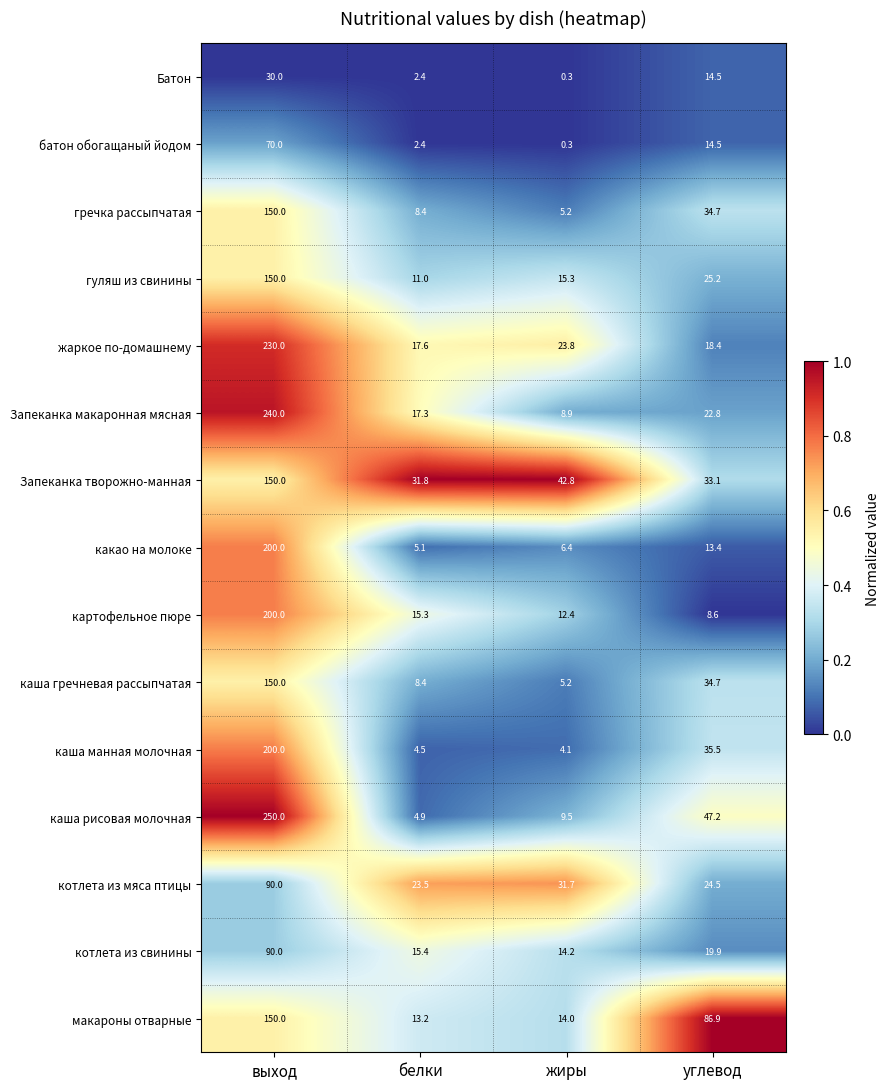

Is it true that какао на молоке equals 13.4 at углевод?

True